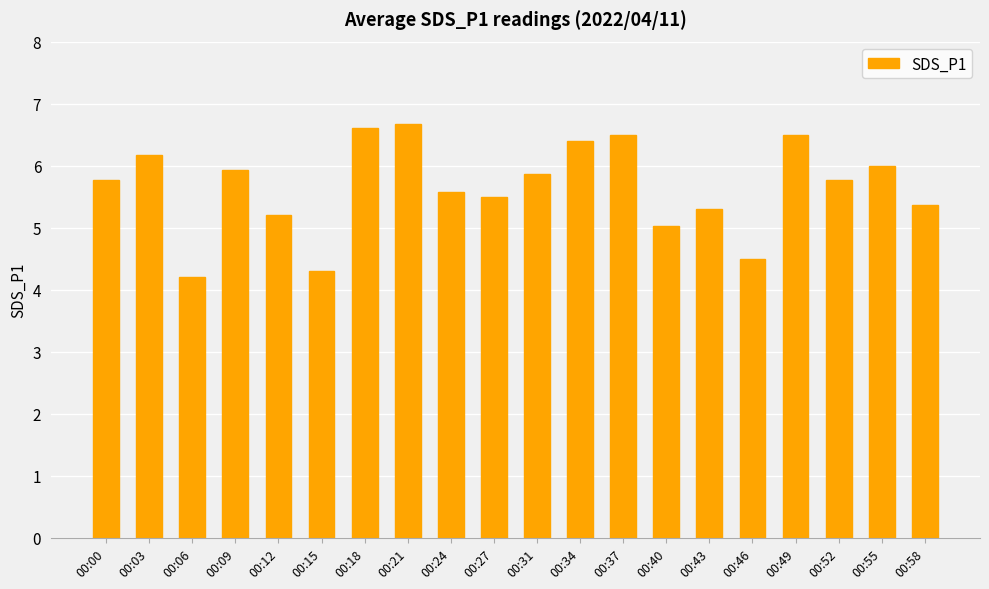

Which label corresponds to the largest value in the chart?

00:21